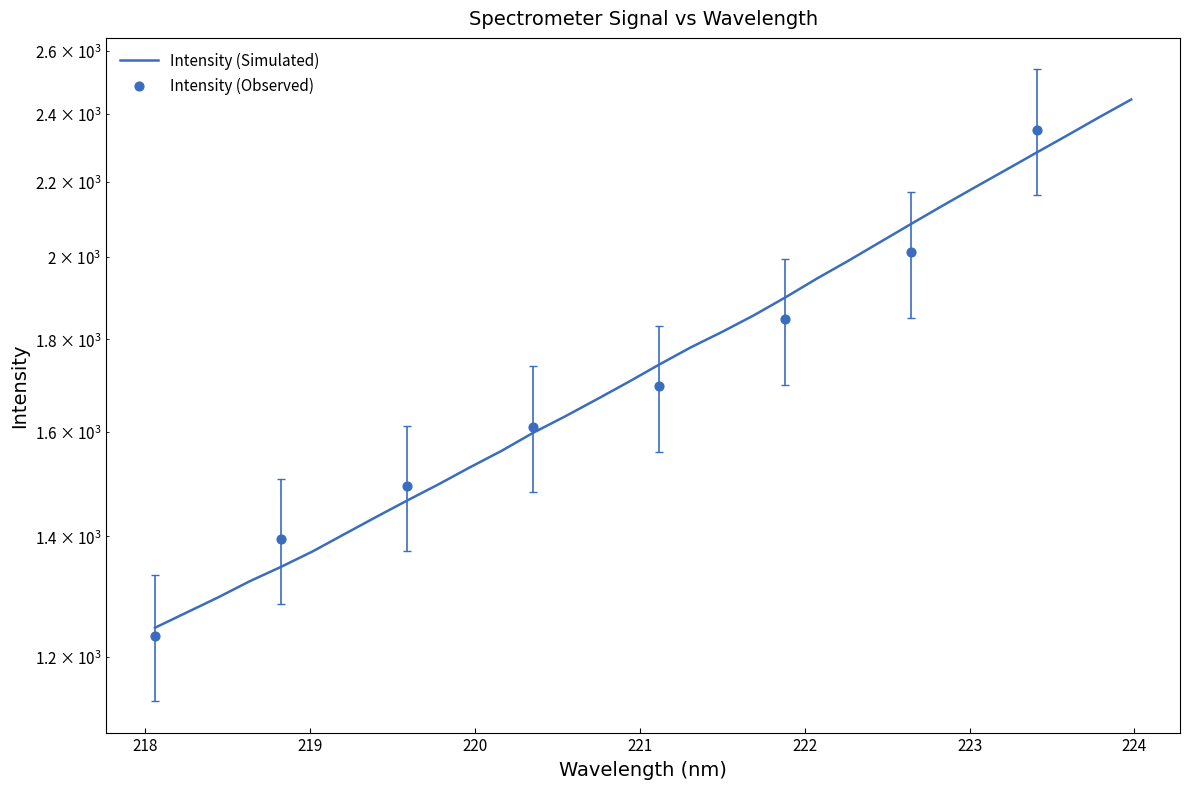

What is the ratio of the value at 218.442 to the value at 222.8355?

0.6